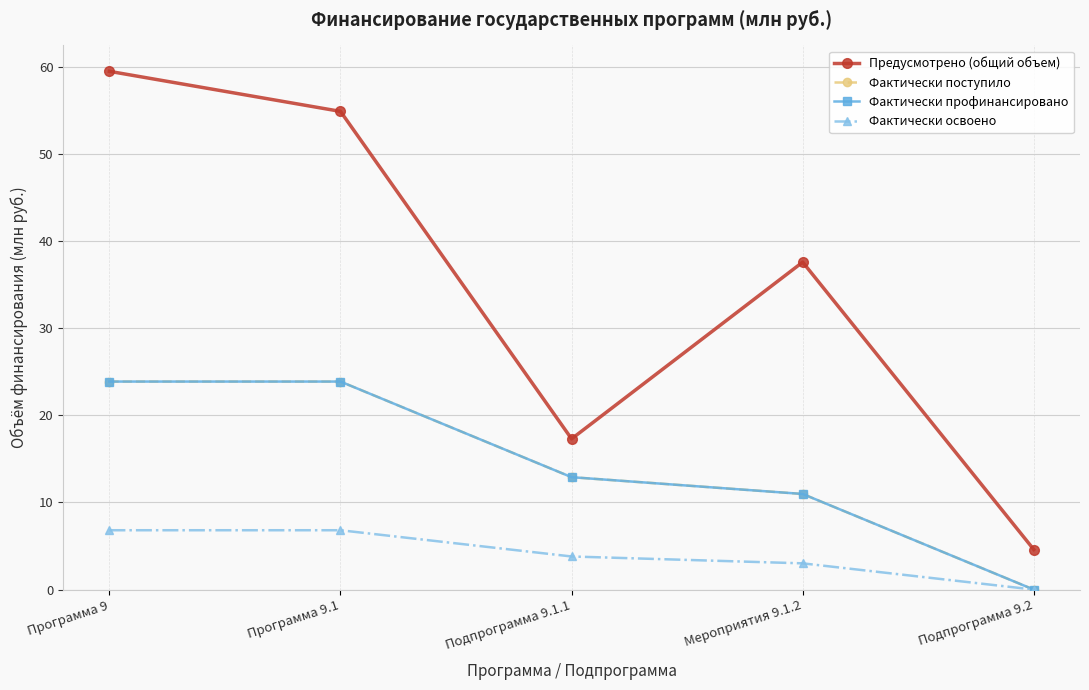

What position from the left is Программа 9.1?

2